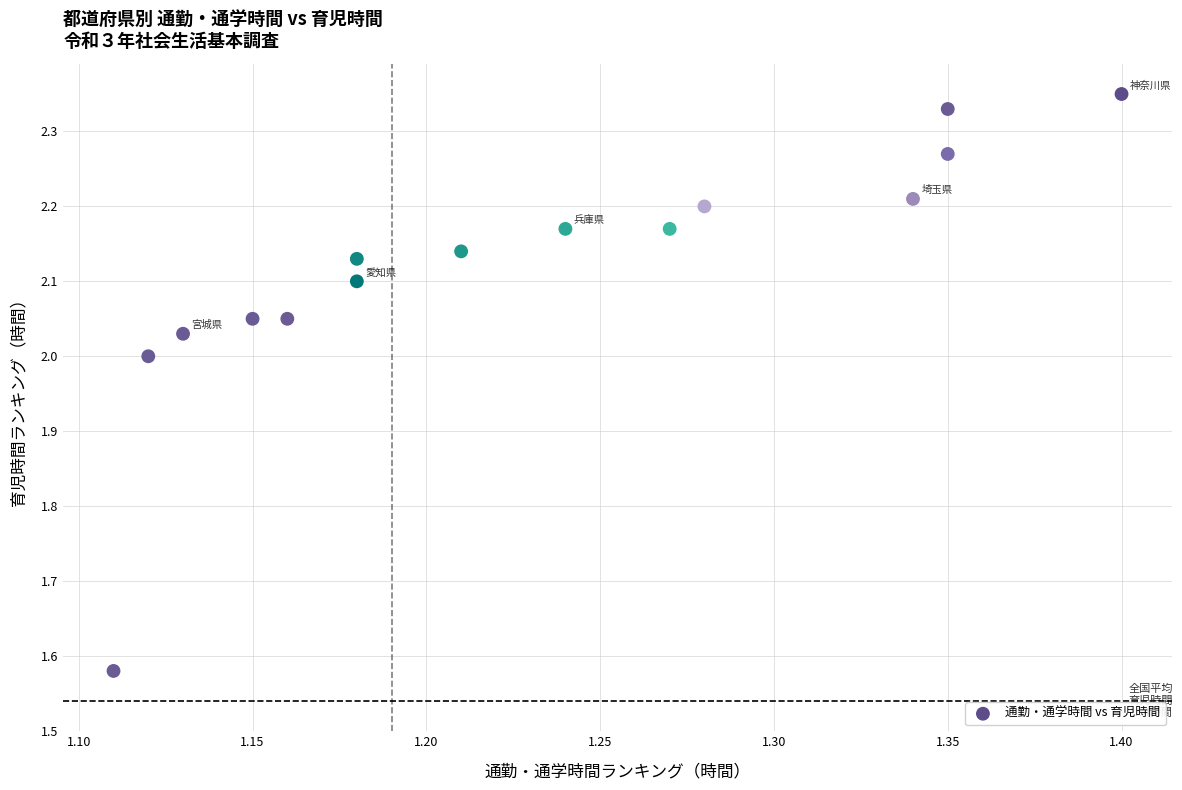

What is the range of Y values (max minus min)?

0.8